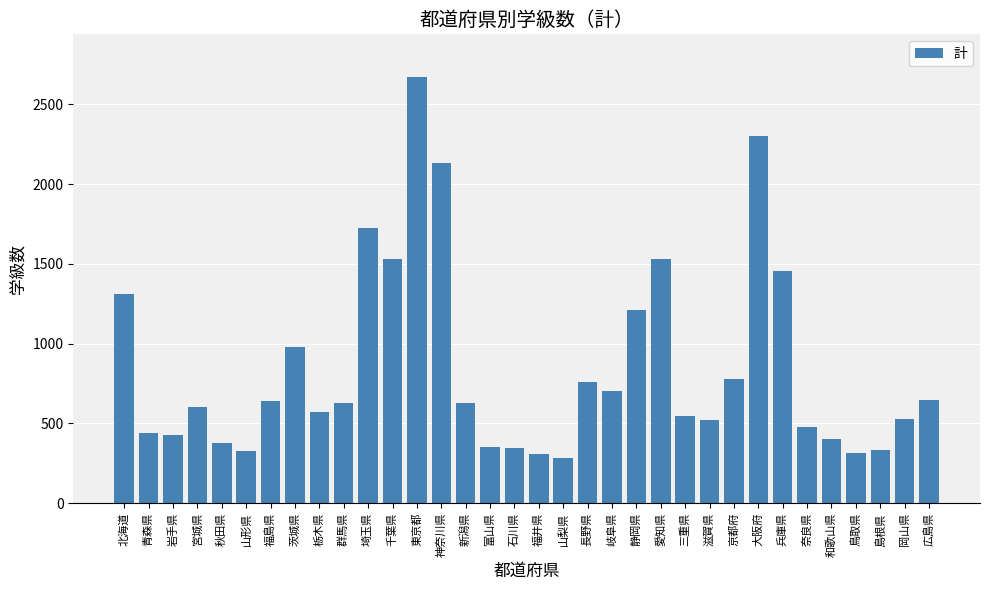

How many data points does each series have?

34